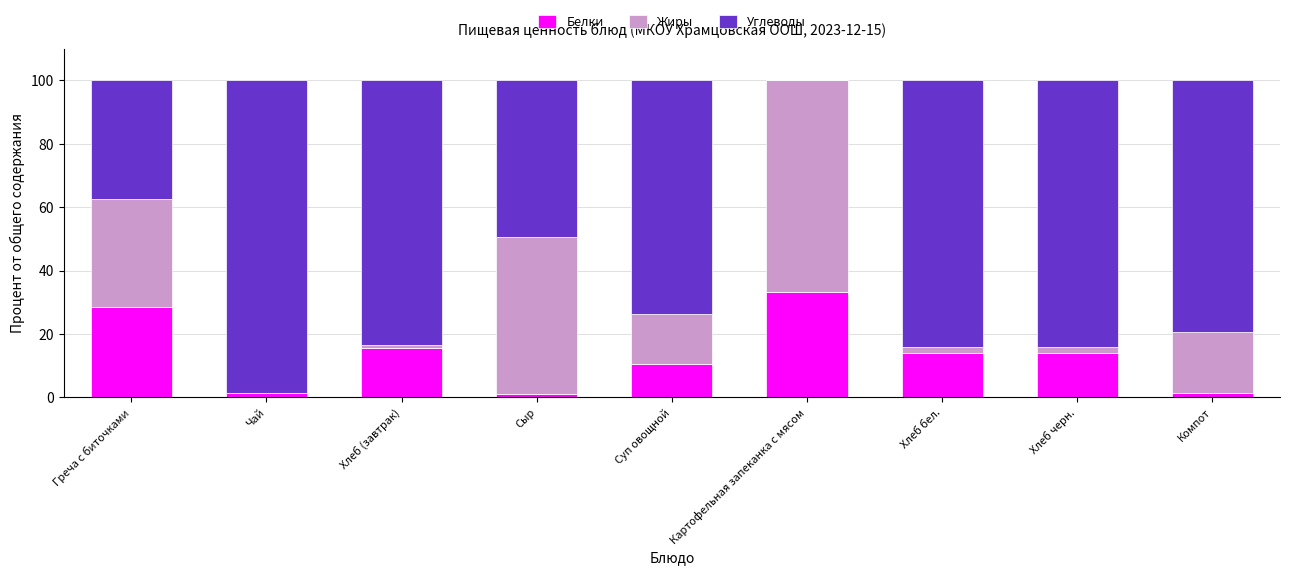

Are the bars horizontal?

No